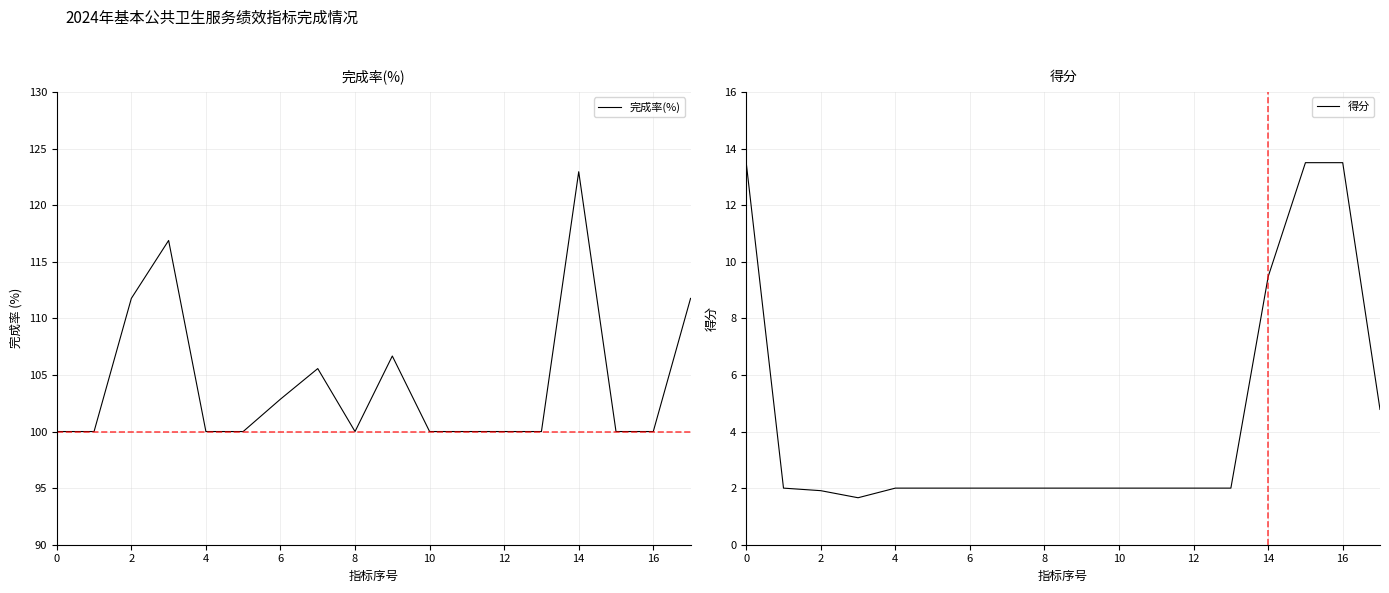

True or false: 完成率(%) and 得分 cross at least once.

False